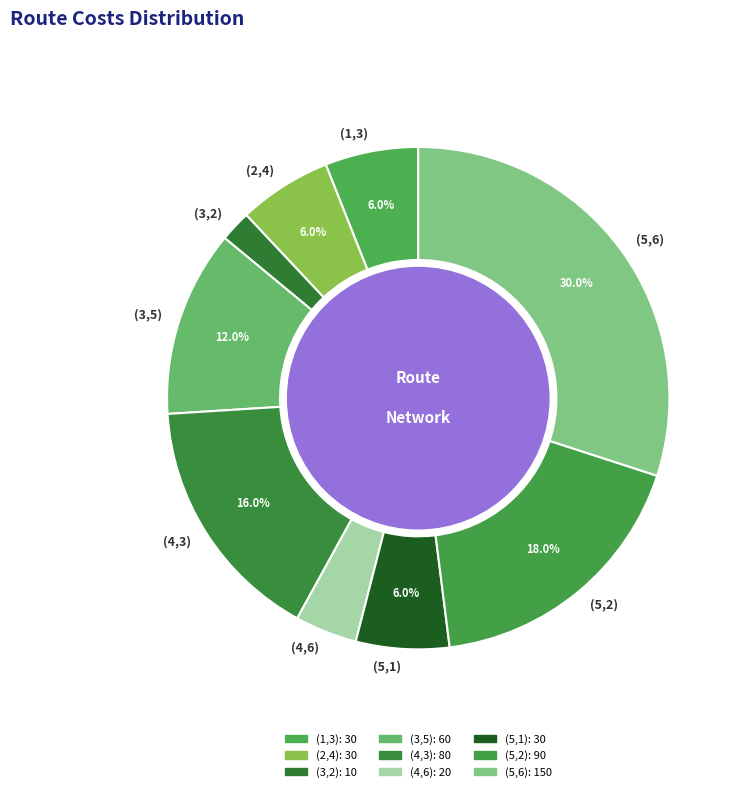

Does (4,6) represent more than half of the total?

No